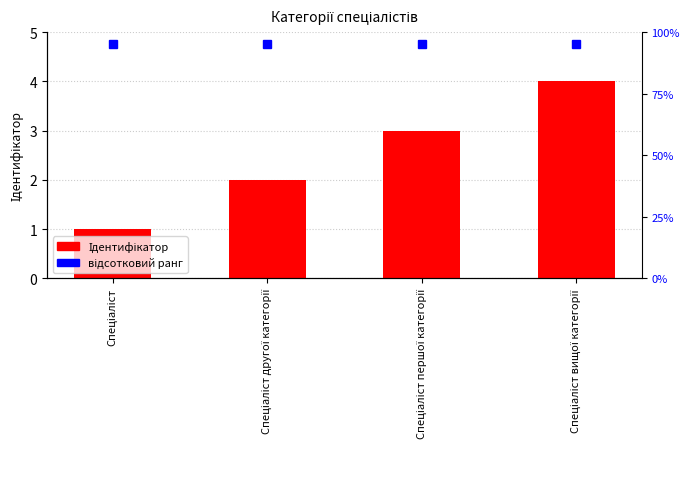

Reading left to right, transcribe all the data shown in this chart.

1	2	3	4